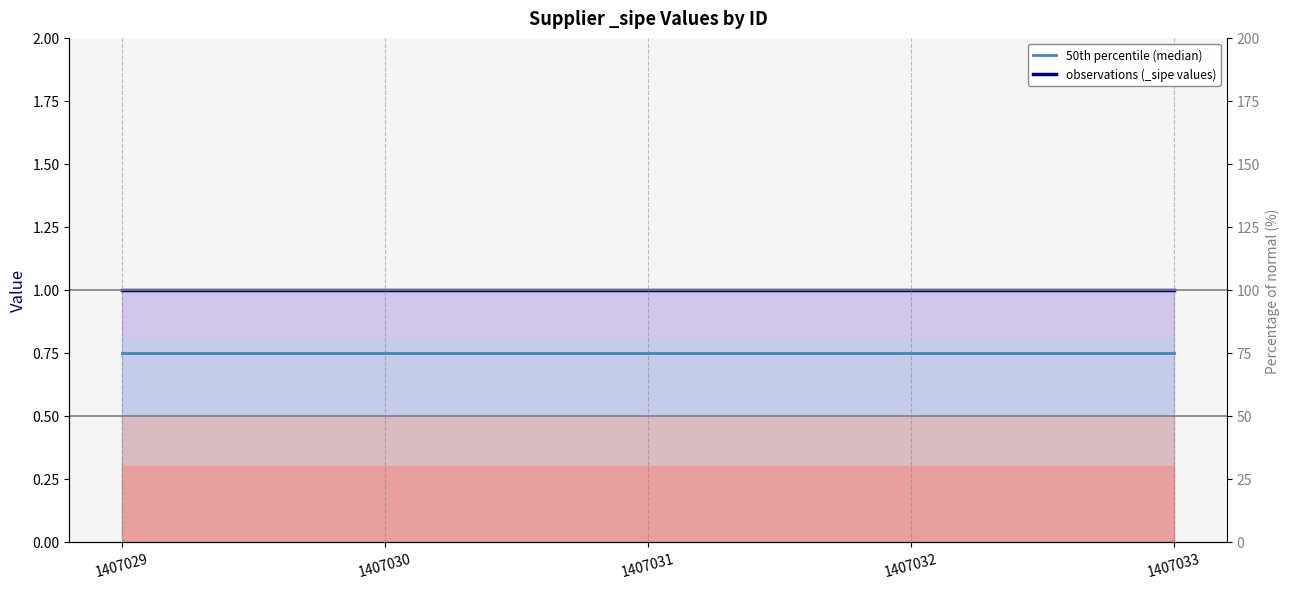

What are all the series names shown in the legend?

50th percentile (median), observations (_sipe values)